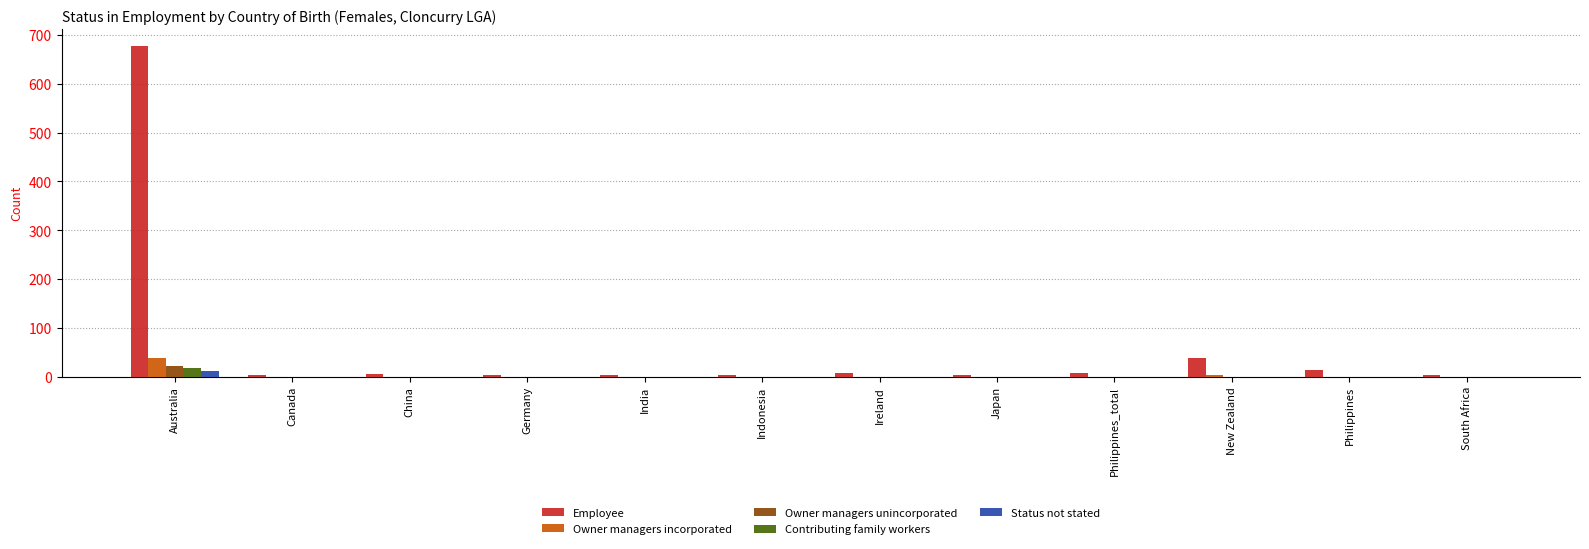

What is the total value across all series at Japan?

4